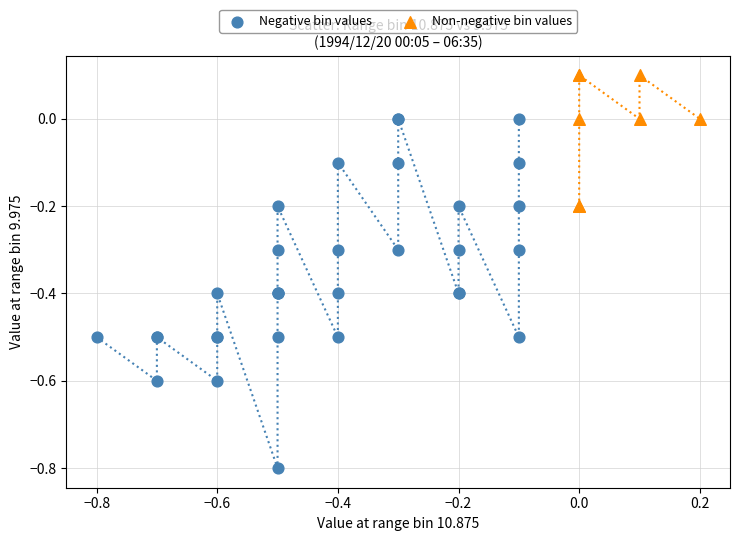

Which series has the largest Y range (max minus min)?

Negative bin values